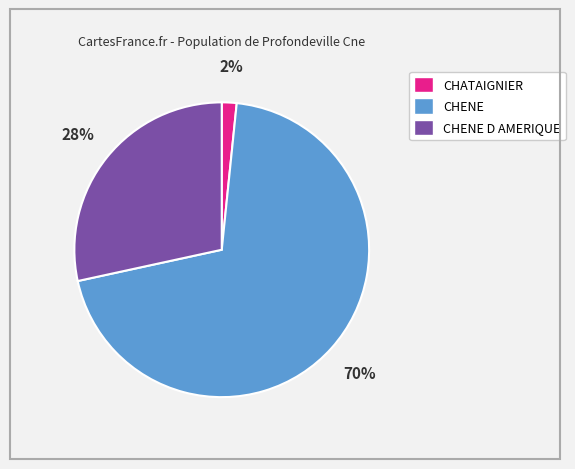

To the nearest percent, what is the difference between the largest and smallest slice percentages?

68%